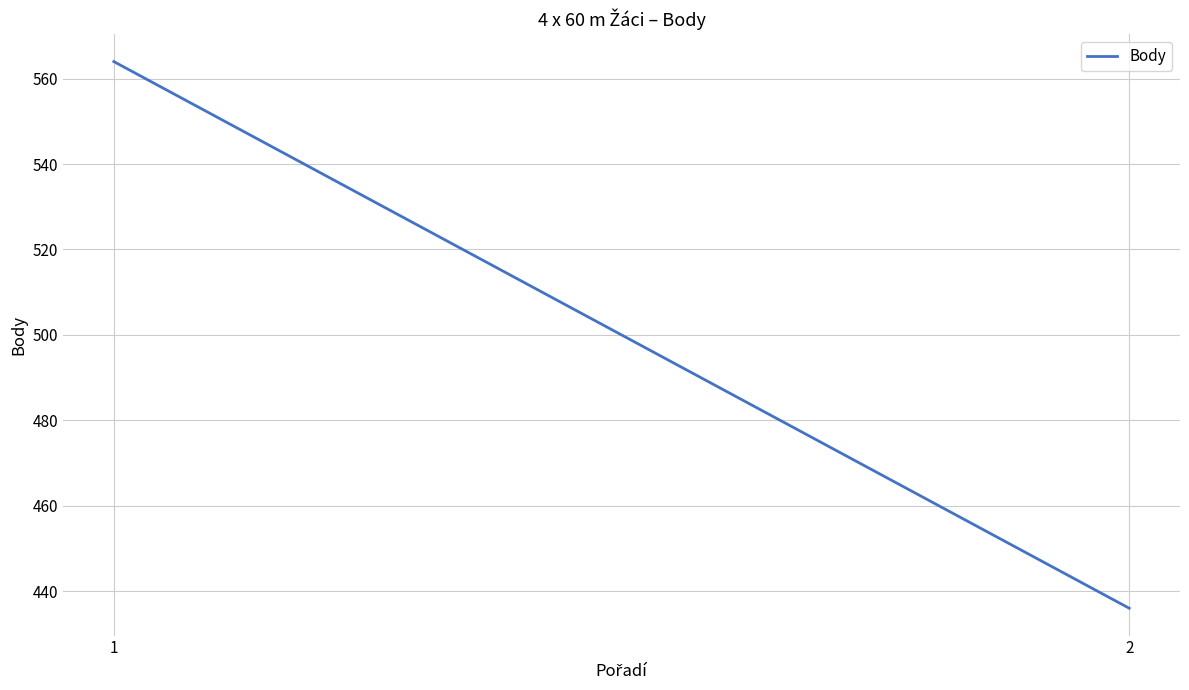

The chart shows a value of 436 at 2. True or false?

True